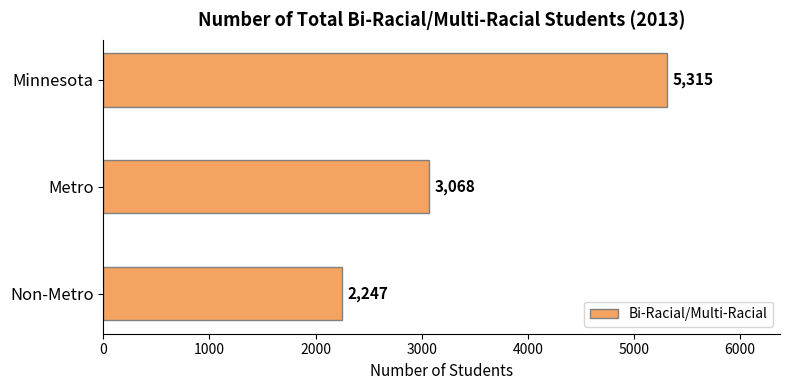

What is the sum of all values?

10630